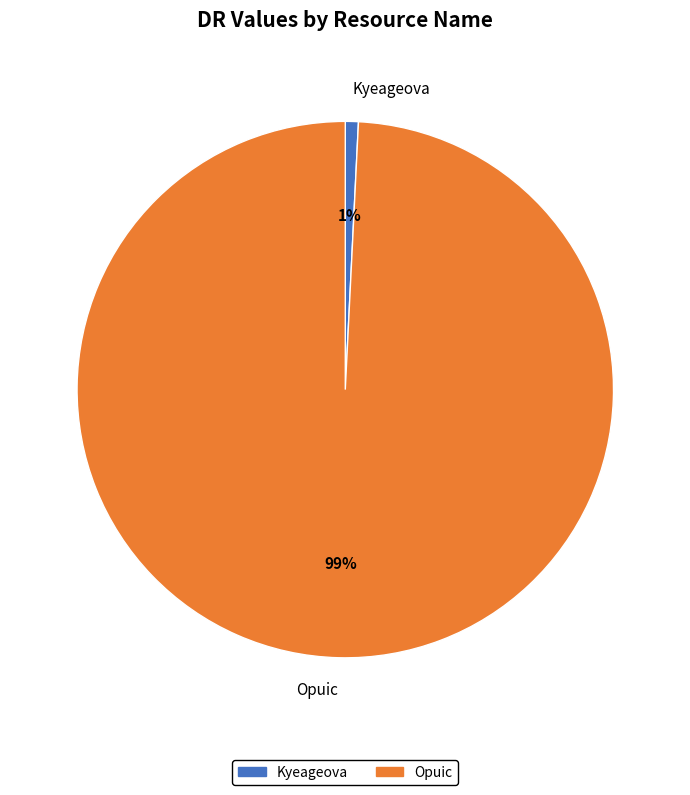

Count the number of slices in the pie.

2